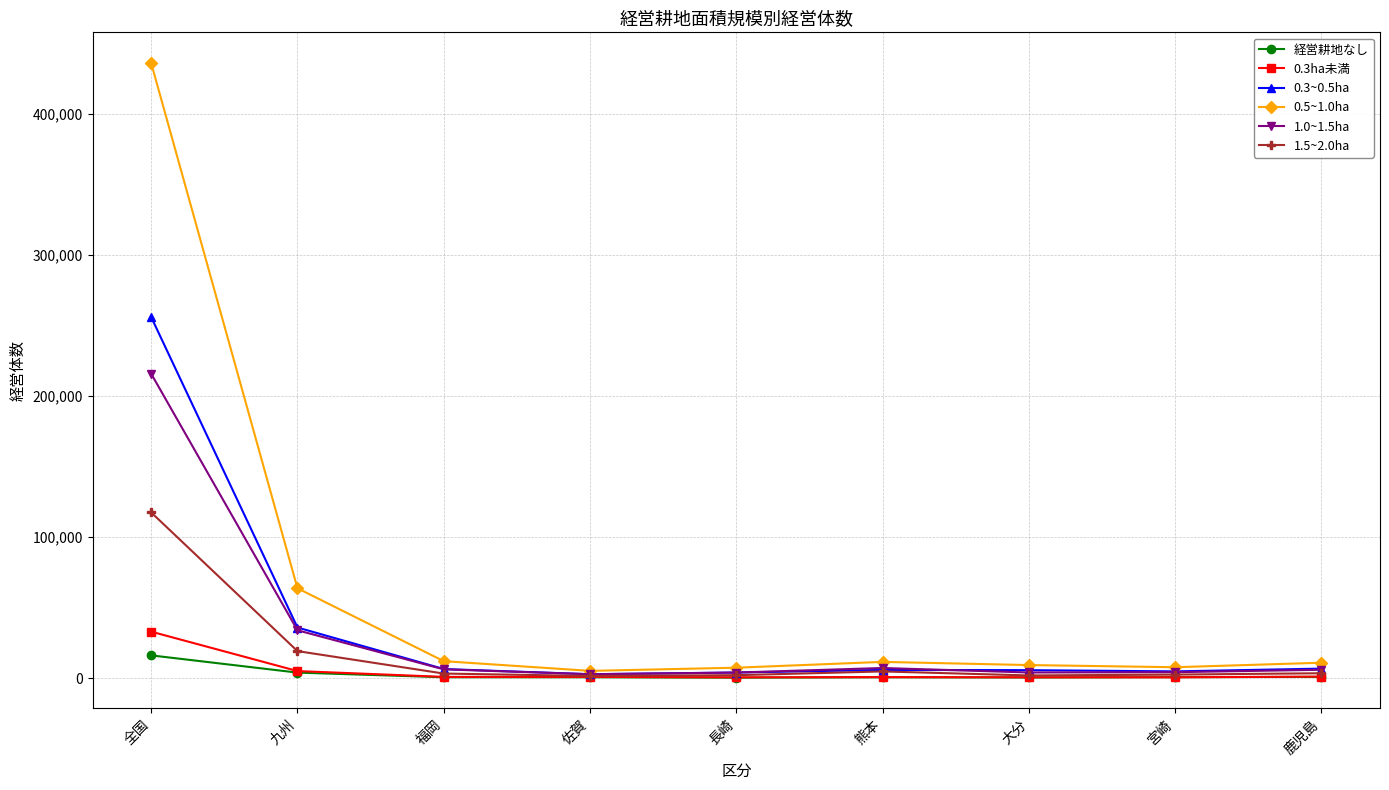

Read the 0.3ha未満 value at 福岡, to the nearest 10.

830